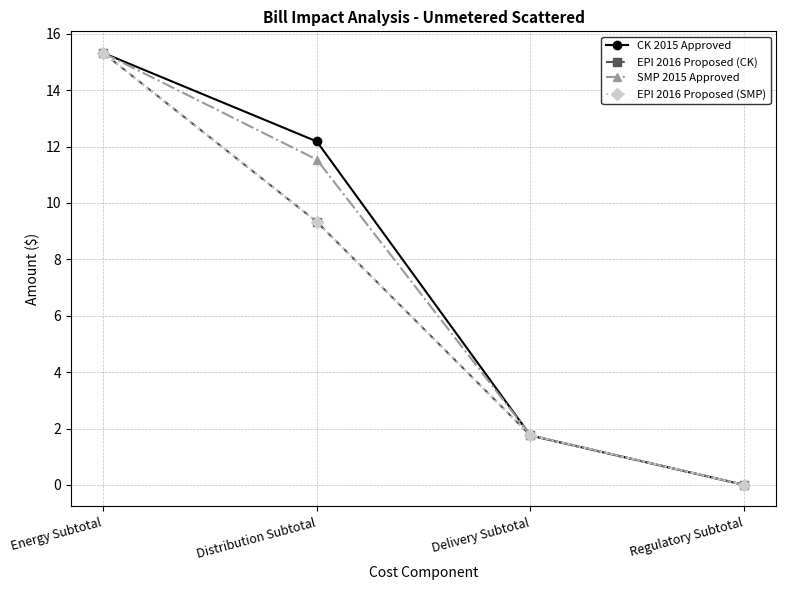

At Regulatory Subtotal, list the series in order from largest to smallest.

CK 2015 Approved, EPI 2016 Proposed (CK), SMP 2015 Approved, EPI 2016 Proposed (SMP)